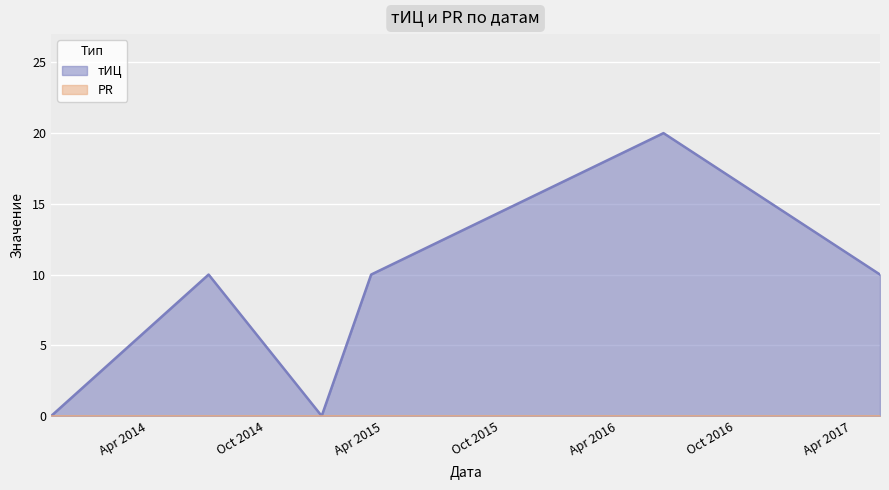

How many points are lower than both their immediate neighbors (excluding endpoints)?

1